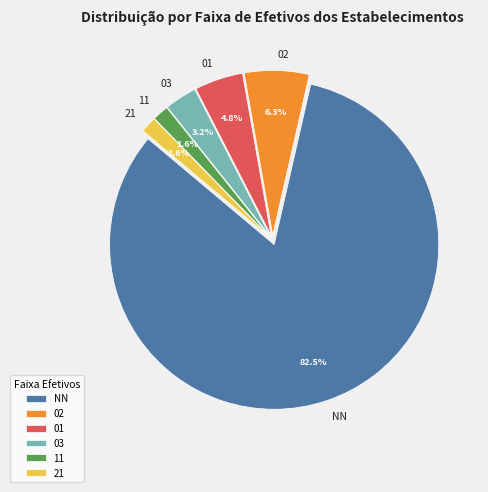

The 11 slice represents 2% of the pie. True or false?

True